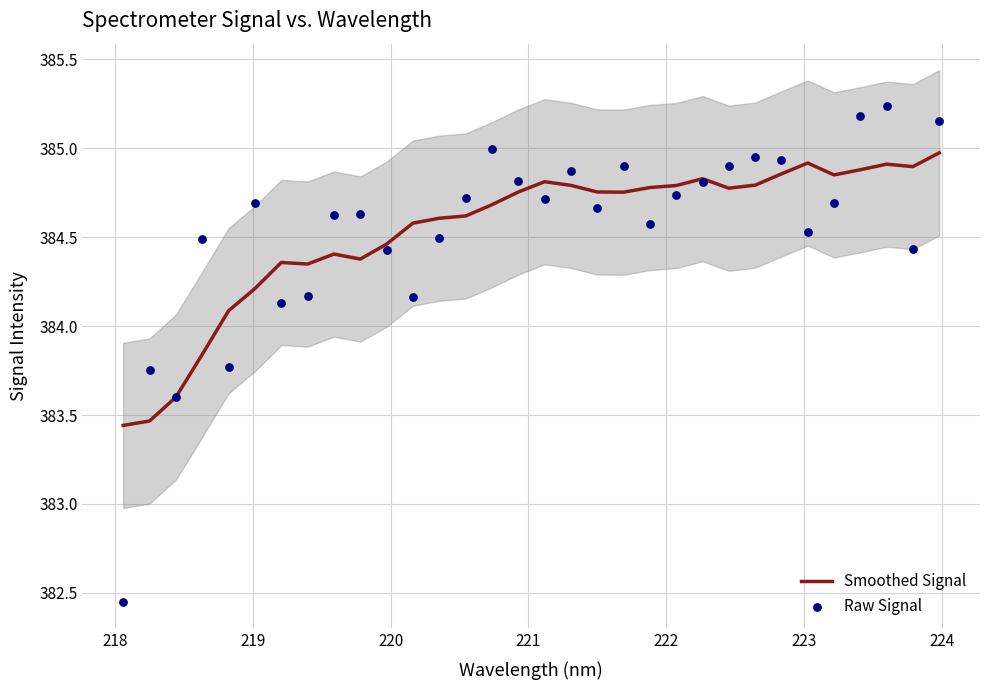

Which series reaches the maximum Y coordinate?

Raw Signal